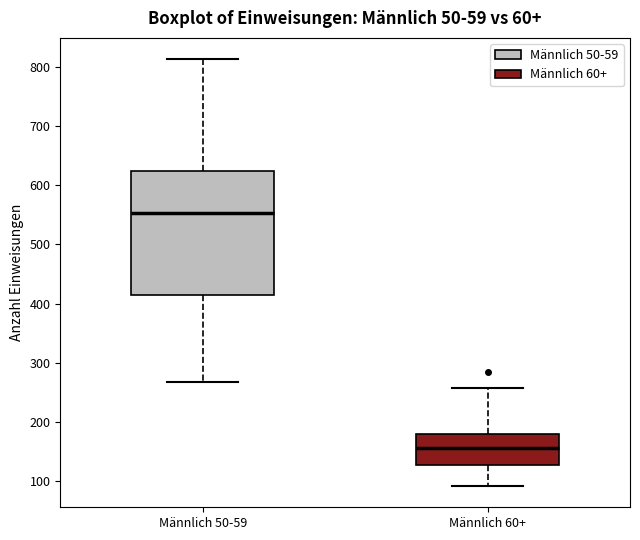

Where is the lower edge of the box for Männlich 60+ on the y-axis? The values are not printed on the chart, so give them approximately, as read against the axis.

130